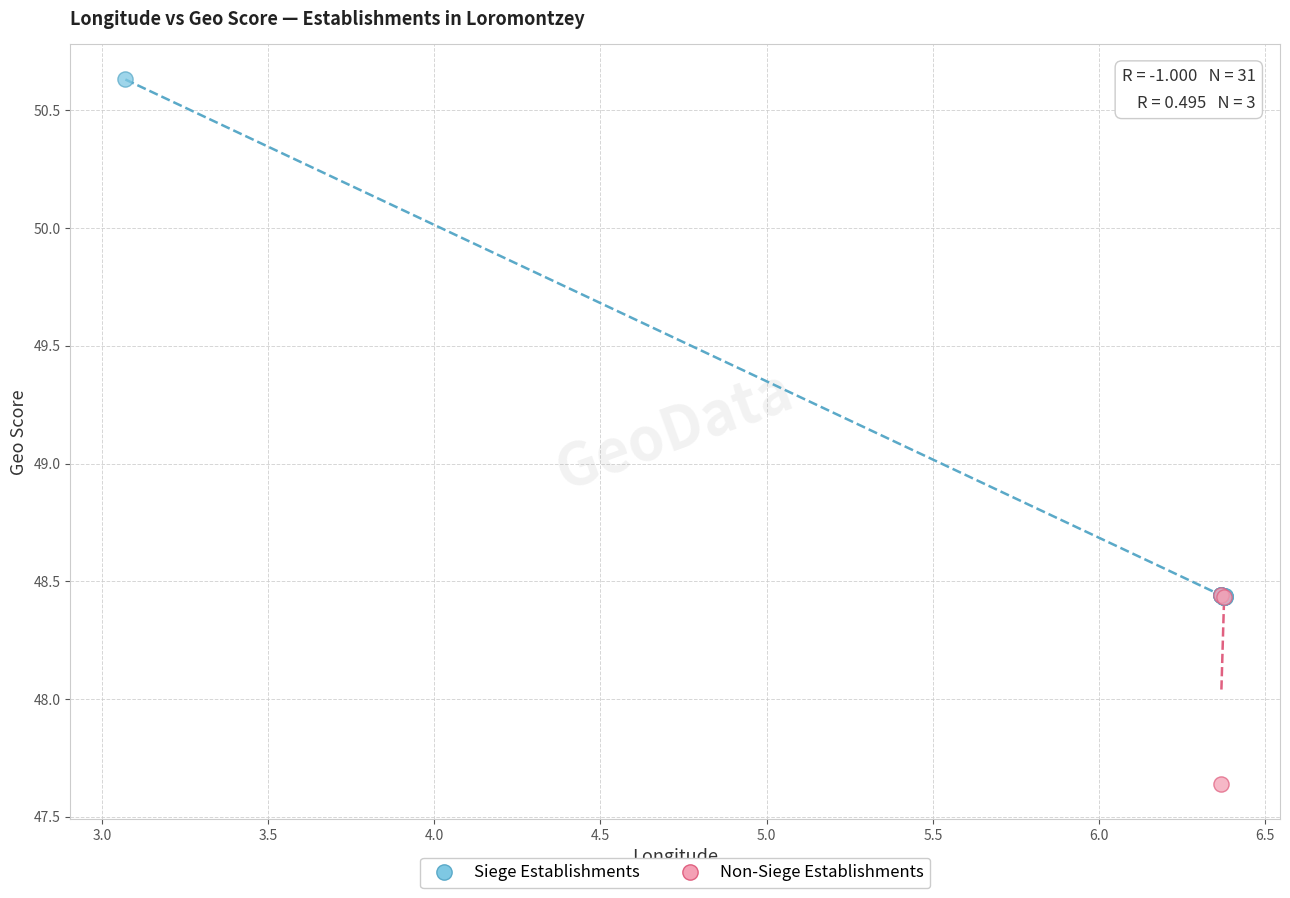

Which series has the largest Y range (max minus min)?

Siege Establishments